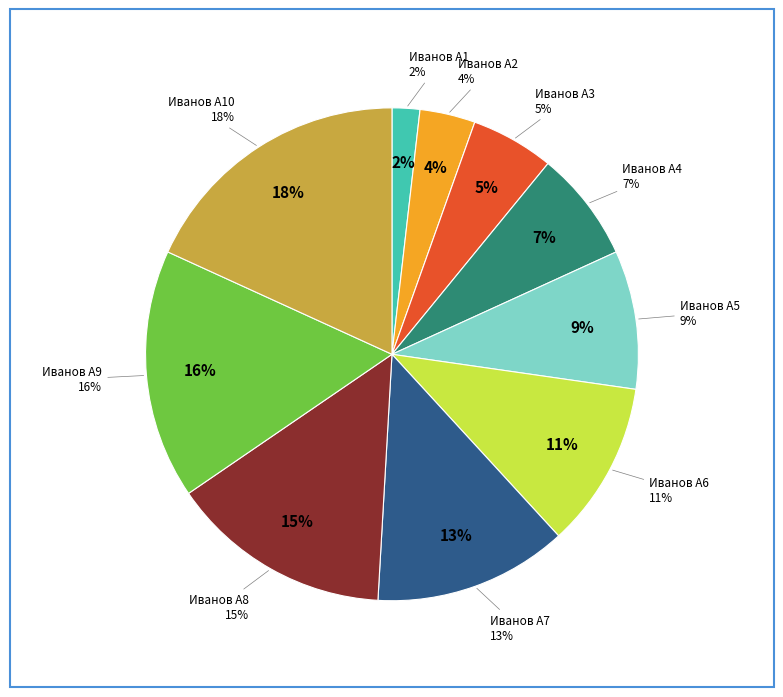

To the nearest percent, what percentage of the pie is Иванов А10?

18%